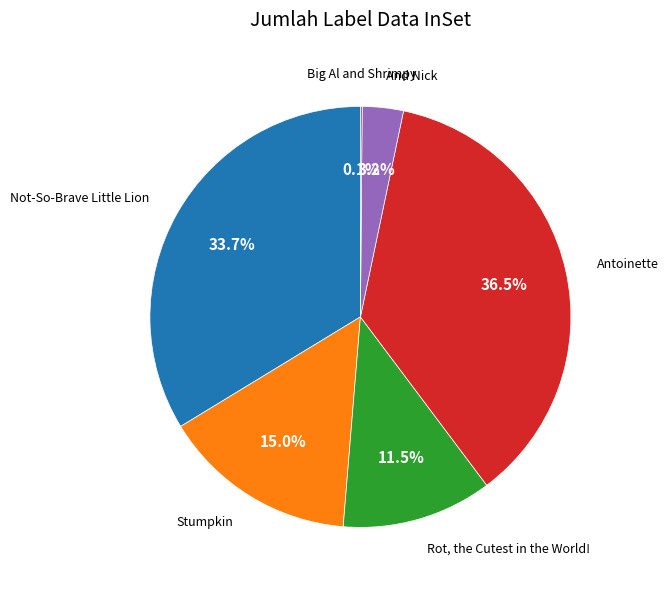

Does any single category account for the majority?

No